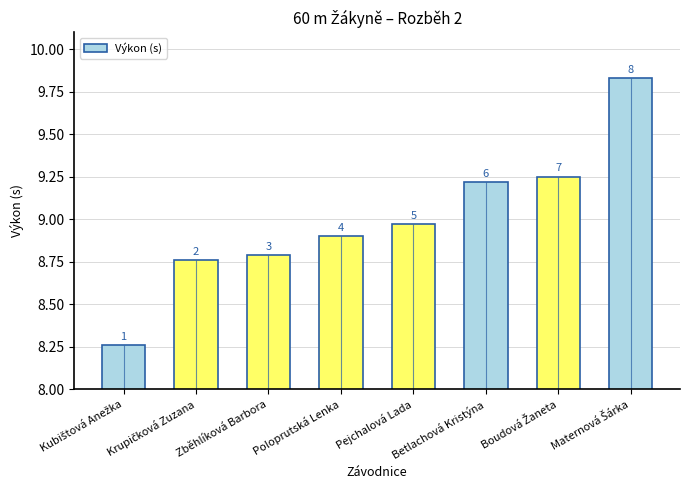

What is the sum of all values?

72.0